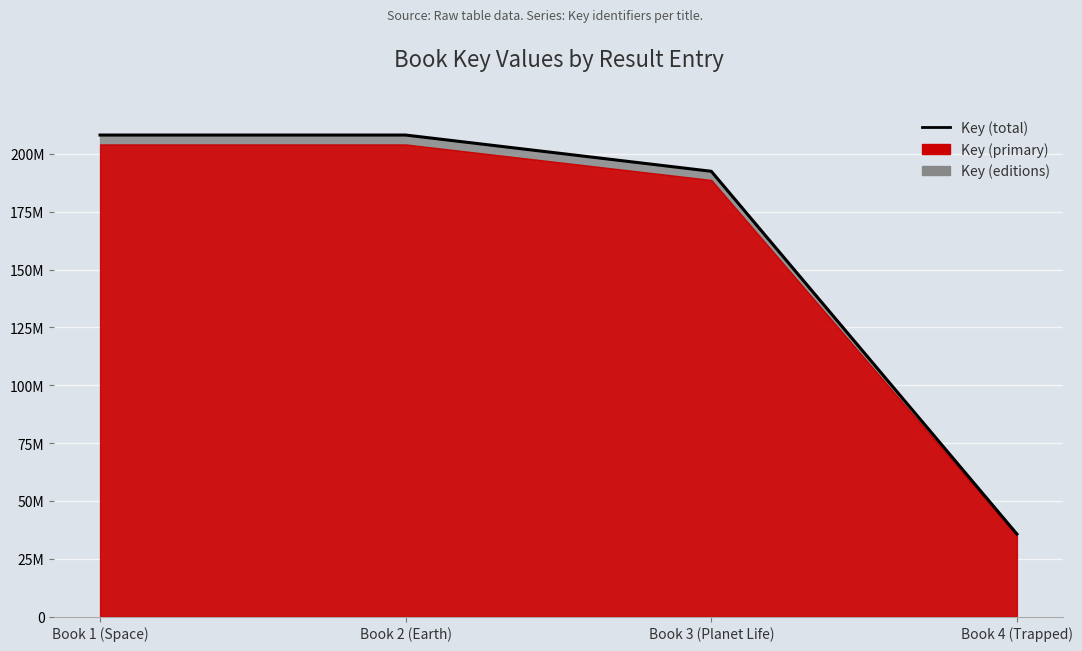

How many values exceed 208164882?

2